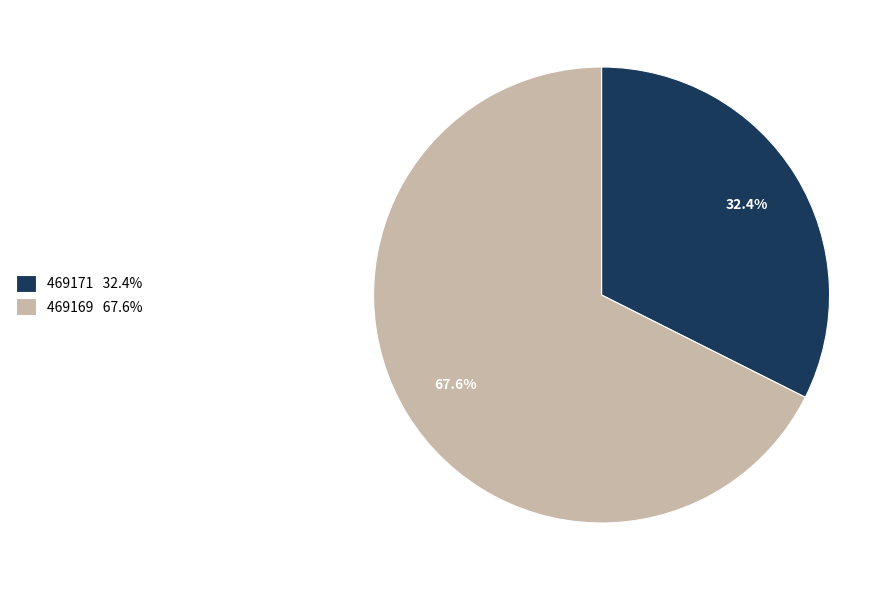

Between 469169 and 469171, which is larger?

469169